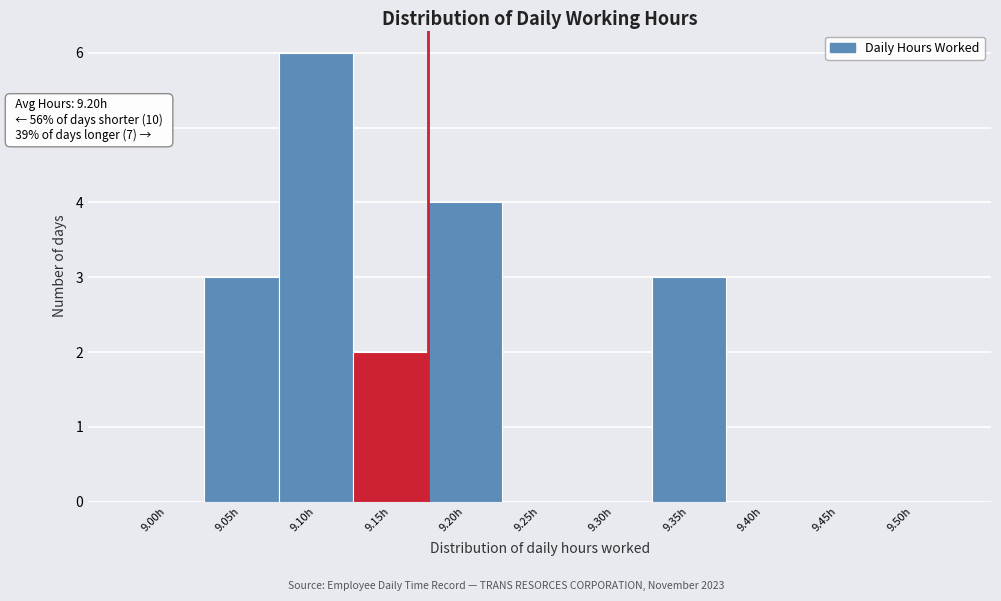

Reading right to left, transcribe all the data shown in this chart.

9.50h=0	9.45h=0	9.40h=0	9.35h=3	9.30h=0	9.25h=0	9.20h=4	9.15h=2	9.10h=6	9.05h=3	9.00h=0